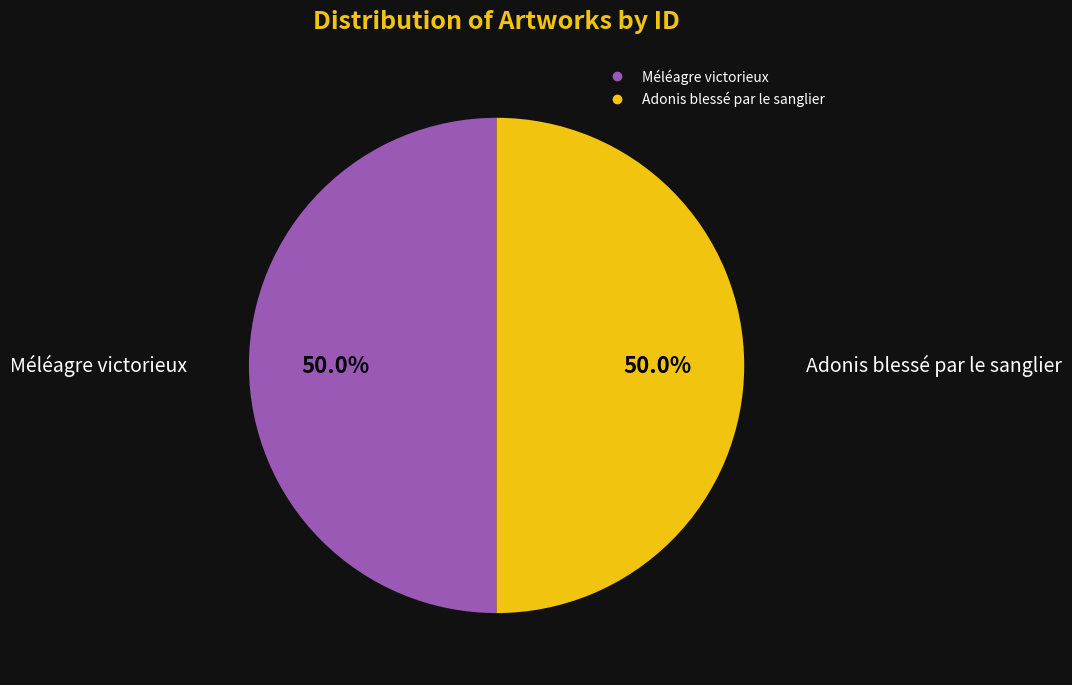

To the nearest percent, what percentage of the pie is Méléagre victorieux?

50%